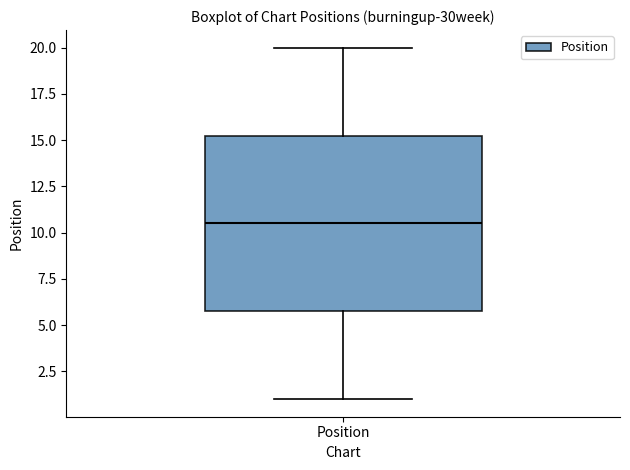

Transcribe this box plot: give where the median line is, the range the box spans, and where the two whiskers end, as read against the y-axis. The values are not printed on the chart, so give them approximately, as read against the axis.

median 10.5, box 6.0 to 15.5, whiskers 1.0 to 20.0